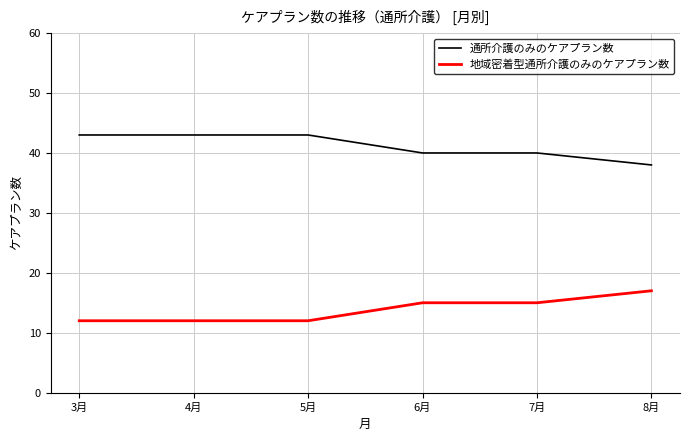

How many lines are shown in the chart?

2